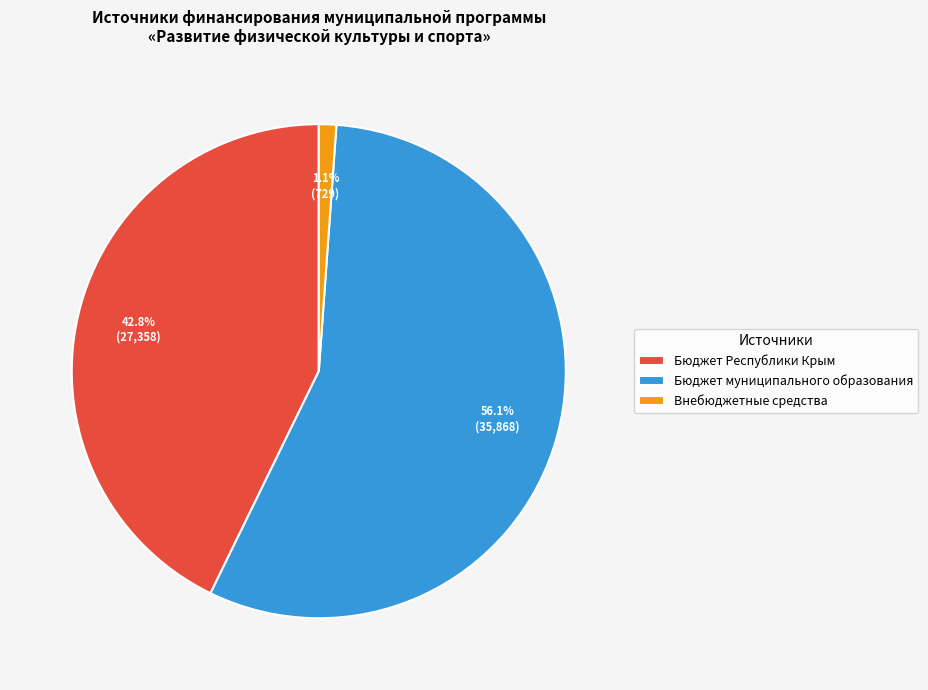

What percentage is NOT represented by Бюджет муниципального образования?

43.9%